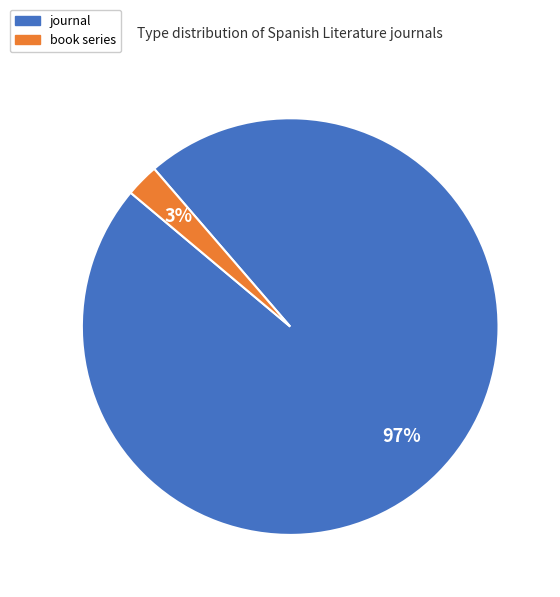

To the nearest percent, what is the combined percentage of journal and book series?

100%